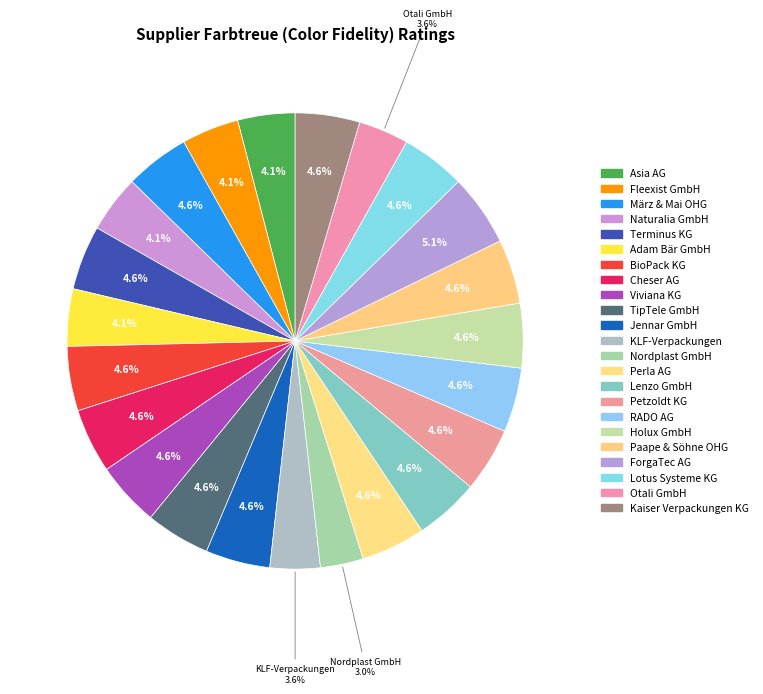

How many segments does this pie chart have?

23